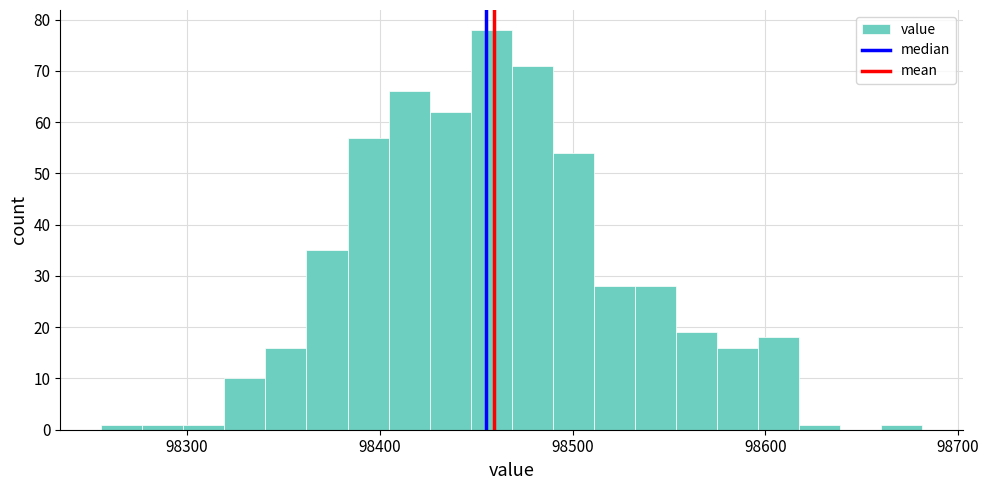

Around what value on the x-axis is the tallest bar? Give the approximate position of its centre, as read against the axis.

98460